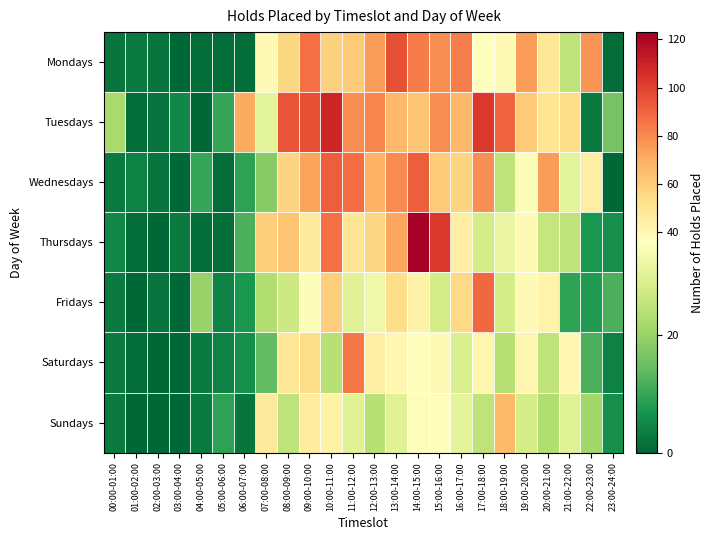

Rank the series at 02:00-03:00 from lowest to highest value.

Thursdays, Saturdays, Sundays, Mondays, Tuesdays, Wednesdays, Fridays